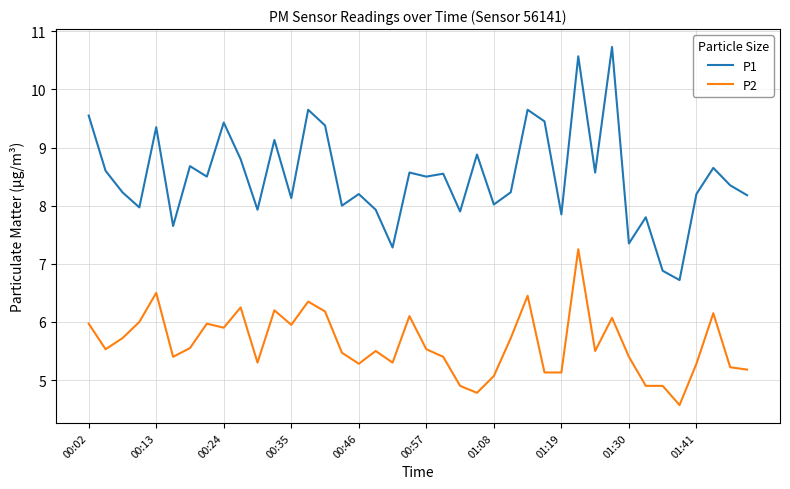

Which series has the largest range (max minus min)?

P1